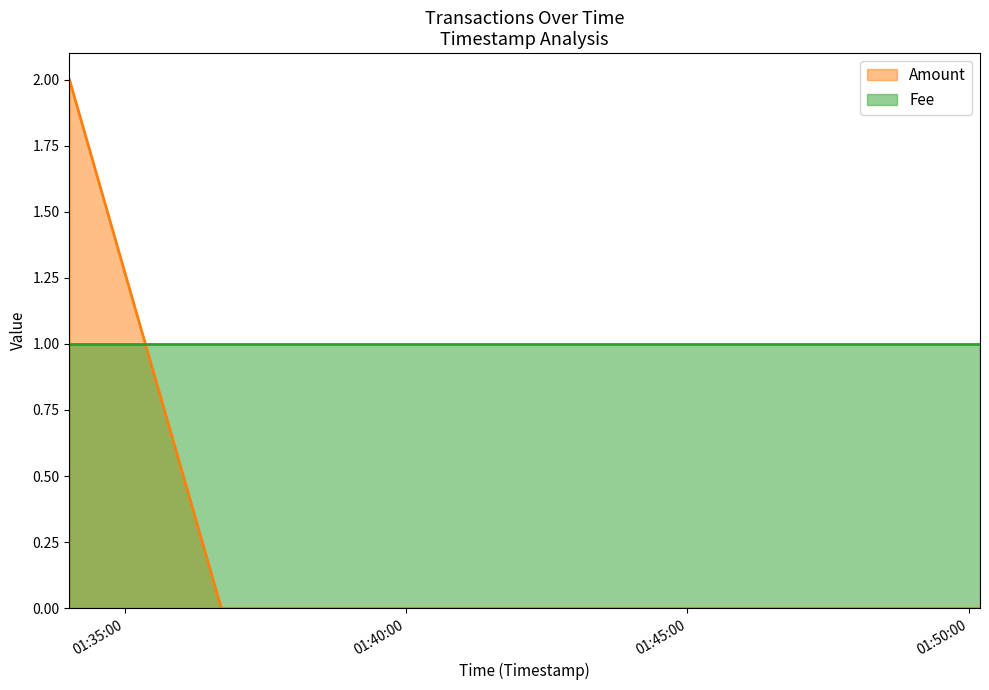

Between 2017-06-30 01:36:43 and 2017-06-30 01:50:12, which is larger?

2017-06-30 01:36:43